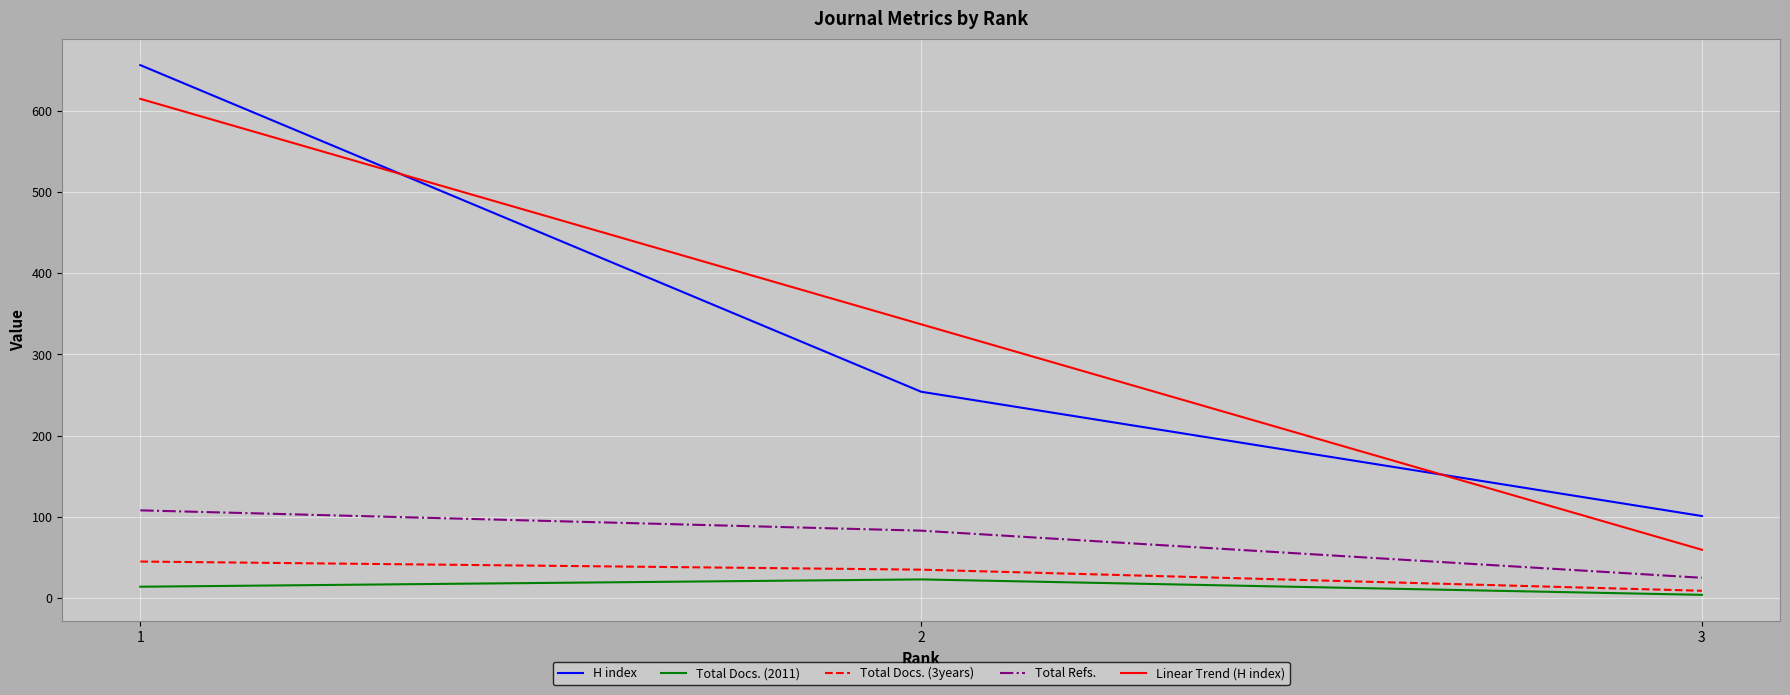

At which label does Total Refs. first exceed 83?

1